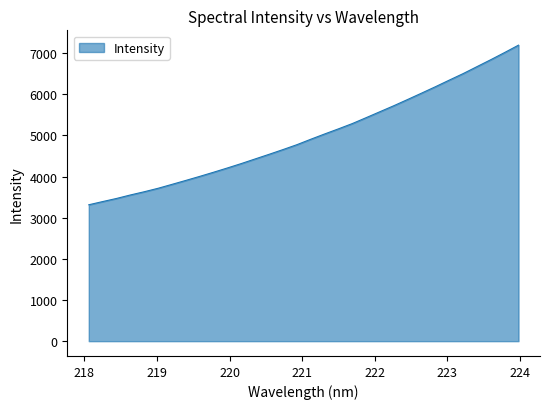

What is the smallest value displayed?

3314.6